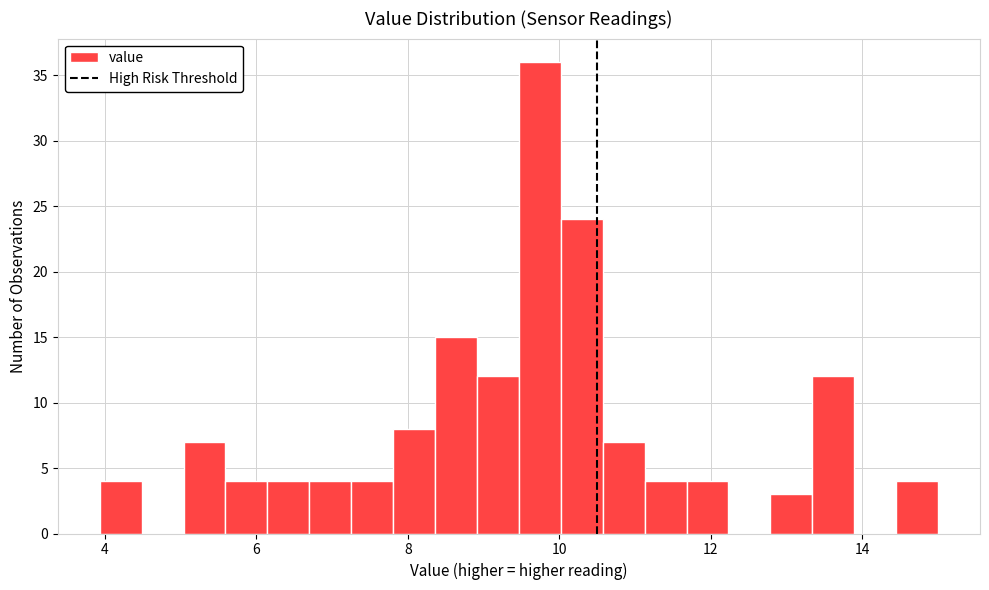

Read against the x-axis, roughly where is the centre of the tallest bar?

9.8